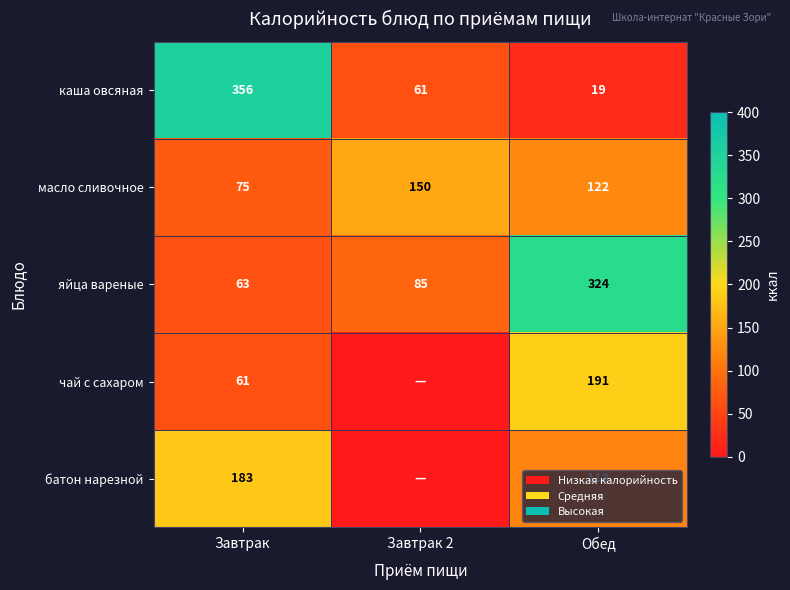

At Завтрак, list the series in order from largest to smallest.

каша овсяная, батон нарезной, масло сливочное, яйца вареные, чай с сахаром